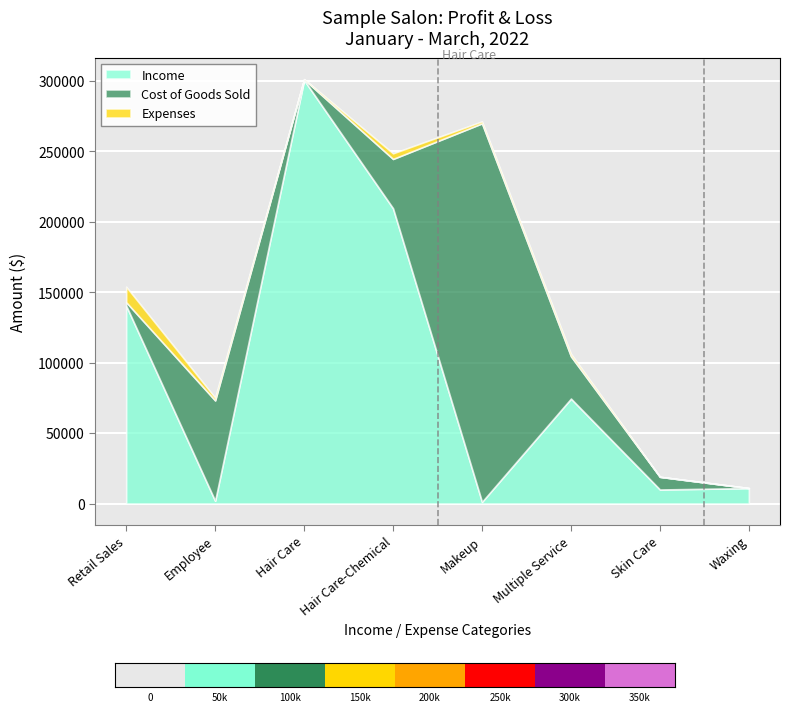

What is the maximum value for Income?

300500